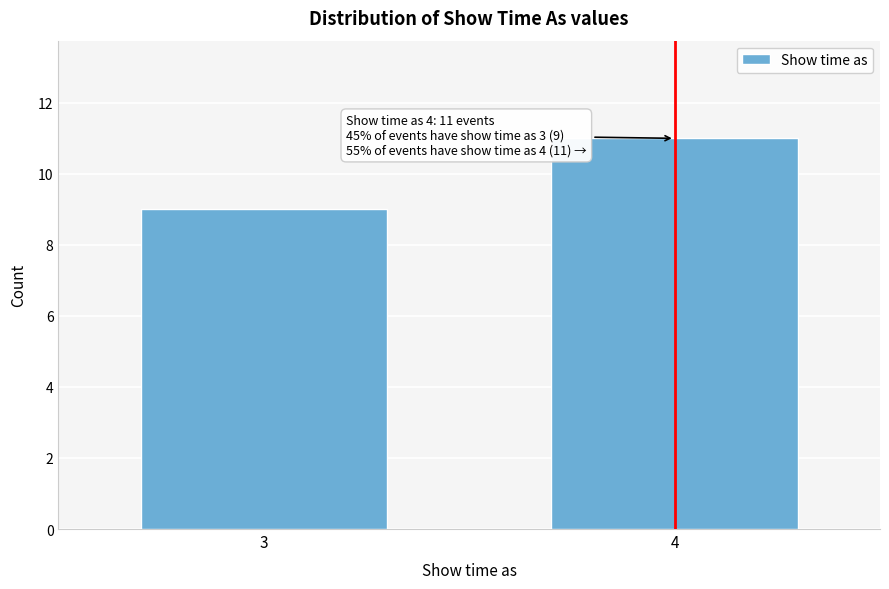

Reading left to right, extract all data points from this chart.

9	11